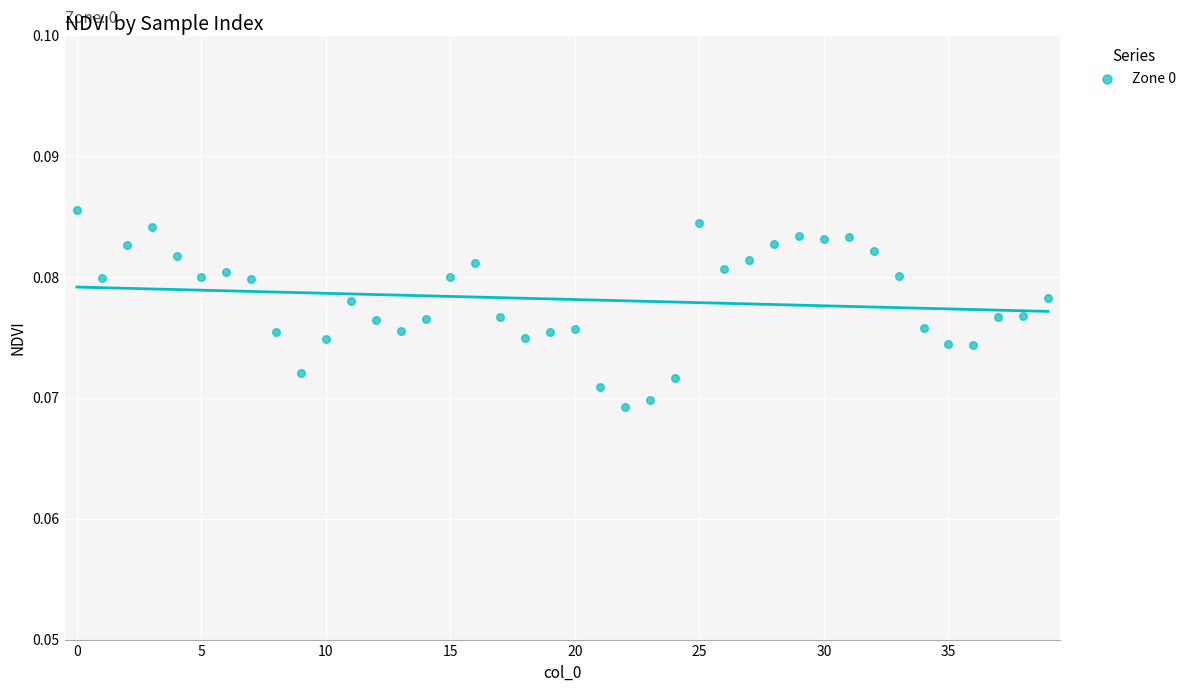

How many data points are displayed?

40